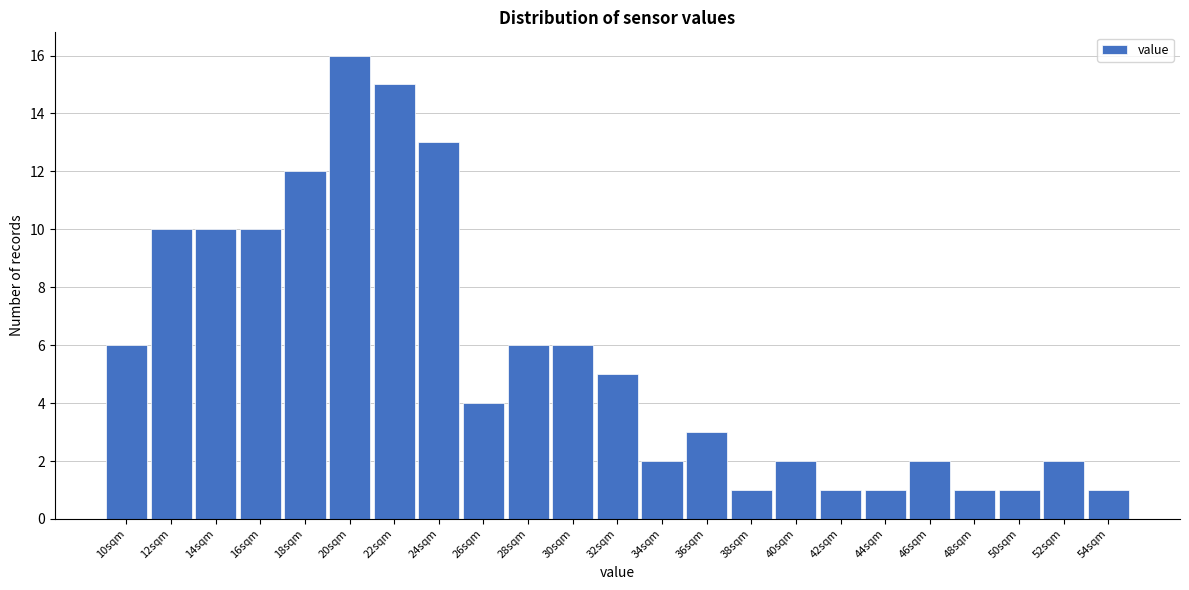

Reading left to right, what are all the values shown in this chart?

6	10	10	10	12	16	15	13	4	6	6	5	2	3	1	2	1	1	2	1	1	2	1